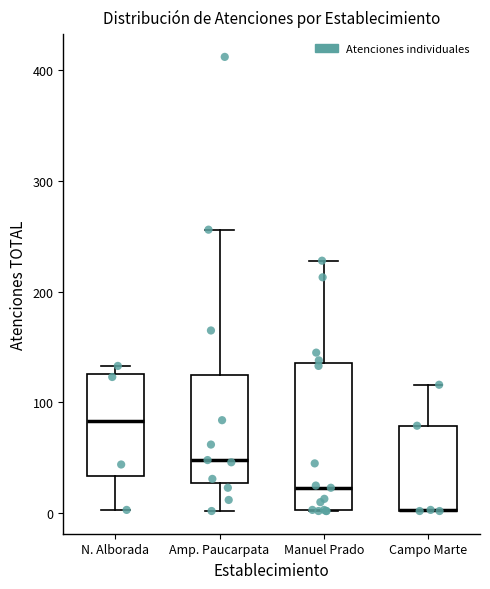

Which box is the tallest, from its lower edge to its upper edge?

Manuel Prado